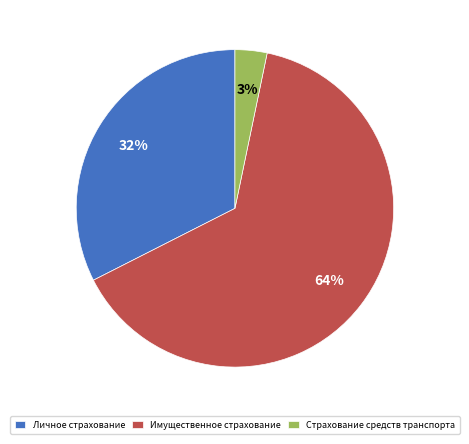

Which category has the biggest portion of the pie?

Имущественное страхование